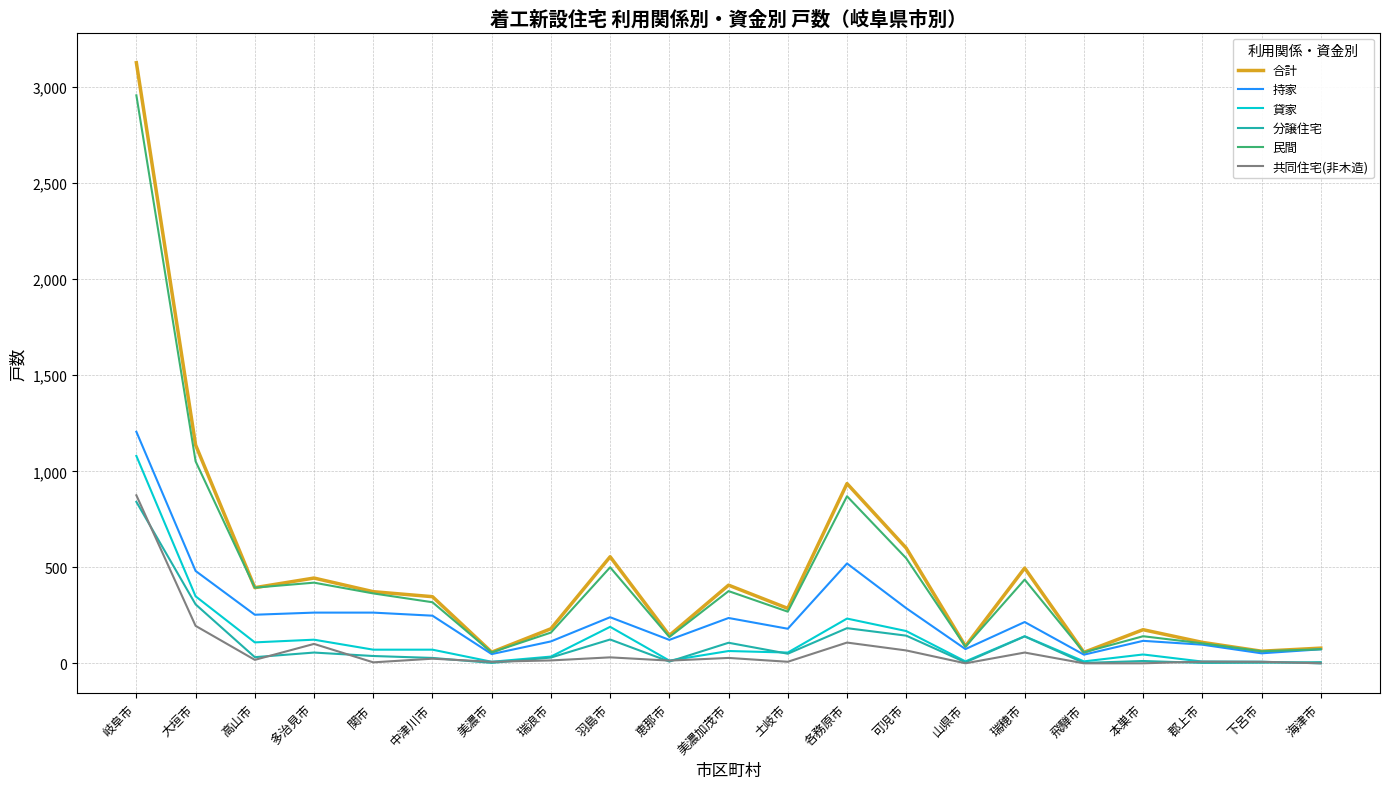

Which series has the widest spread of values?

合計